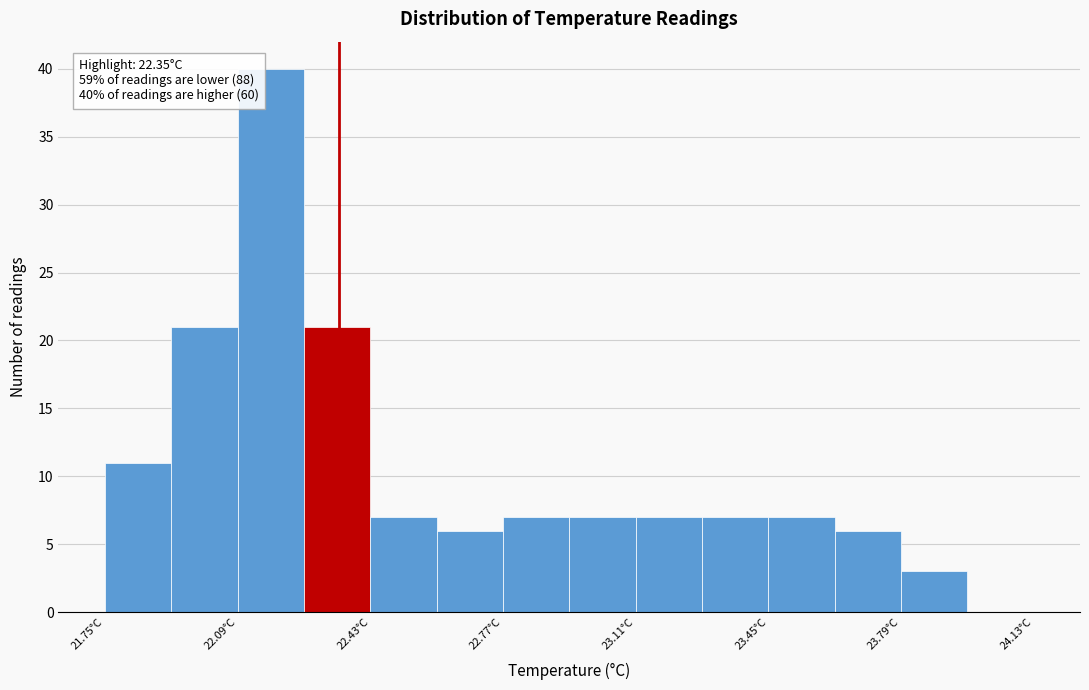

Read against the x-axis, roughly where is the centre of the tallest bar?

22.20